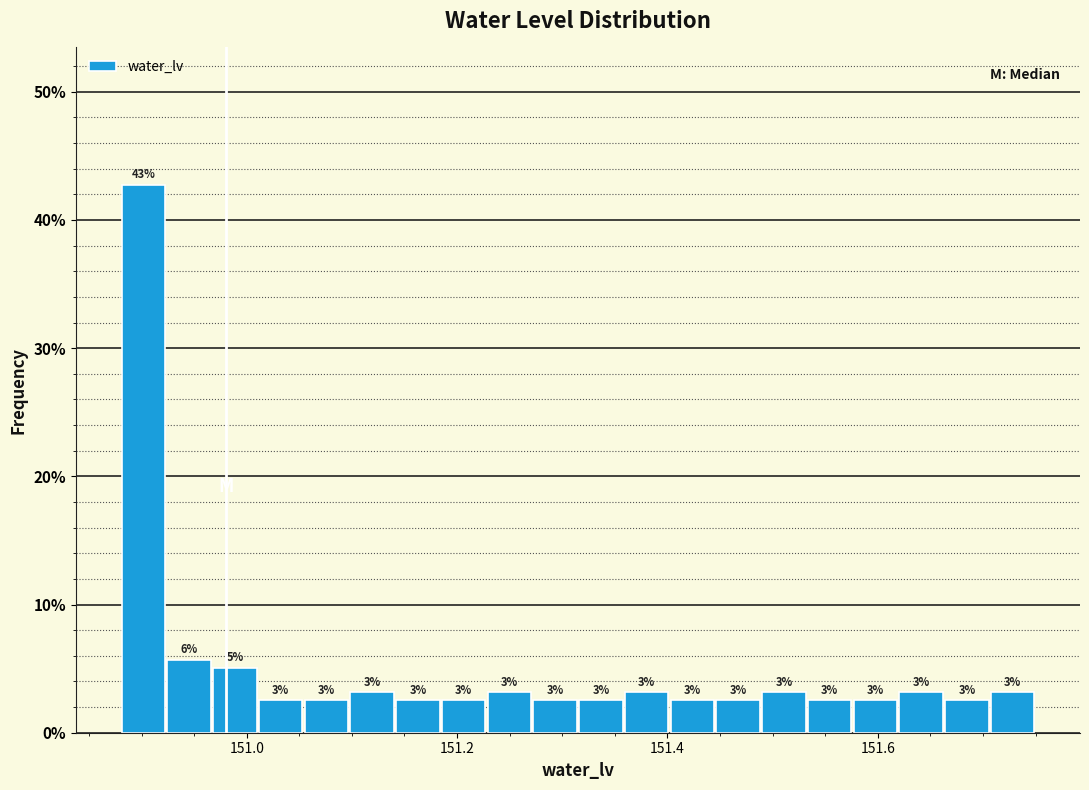

Around what value on the x-axis is the tallest bar? Give the approximate position of its centre, as read against the axis.

150.90